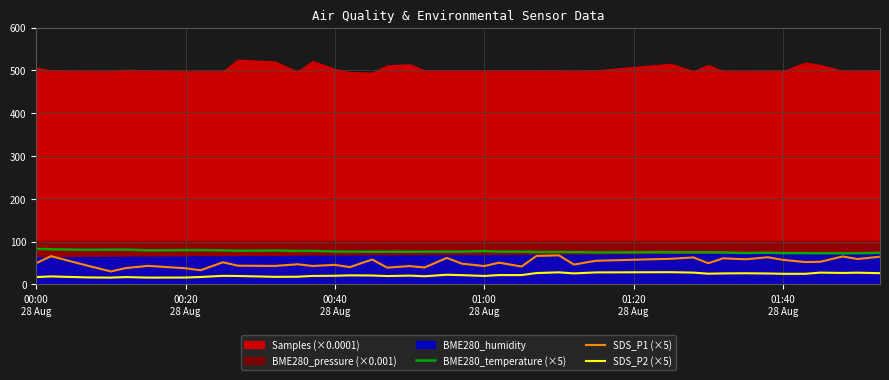

Does the chart display data point markers on the line(s)?

No